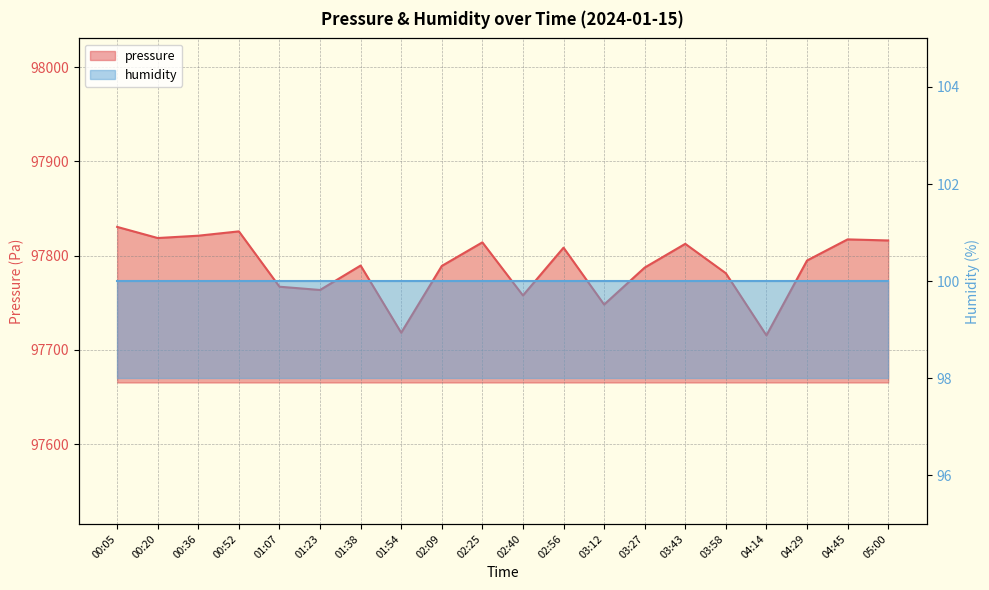

Rank the categories by value from lowest to highest.

04:14, 01:54, 03:12, 02:40, 01:23, 01:07, 03:58, 03:27, 02:09, 01:38, 04:29, 02:56, 03:43, 02:25, 05:00, 04:45, 00:20, 00:36, 00:52, 00:05